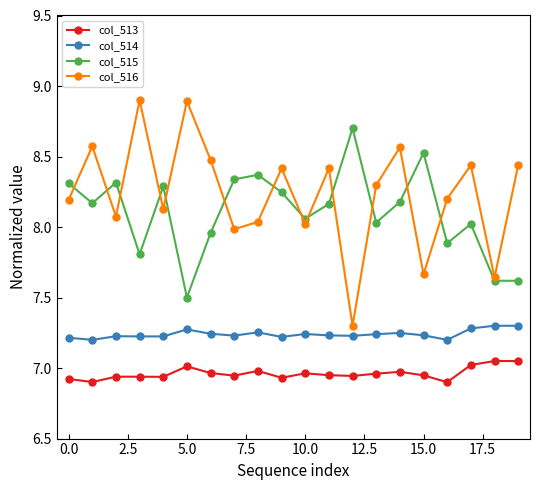

True or false: col_515 and col_514 cross at least once.

False